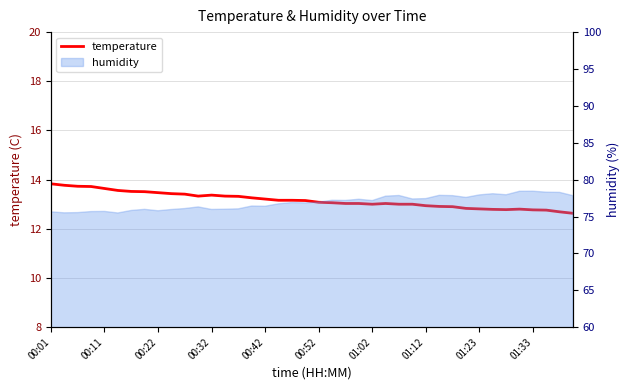

What is the difference between the second highest and minimum values?

1.1